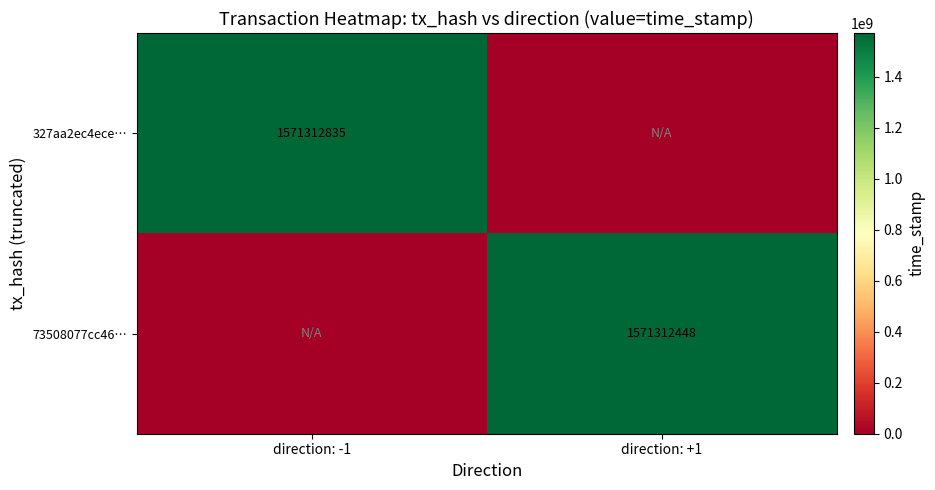

True or false: 327aa2ec4ece… has a value of 1571312835 at direction: -1.

True